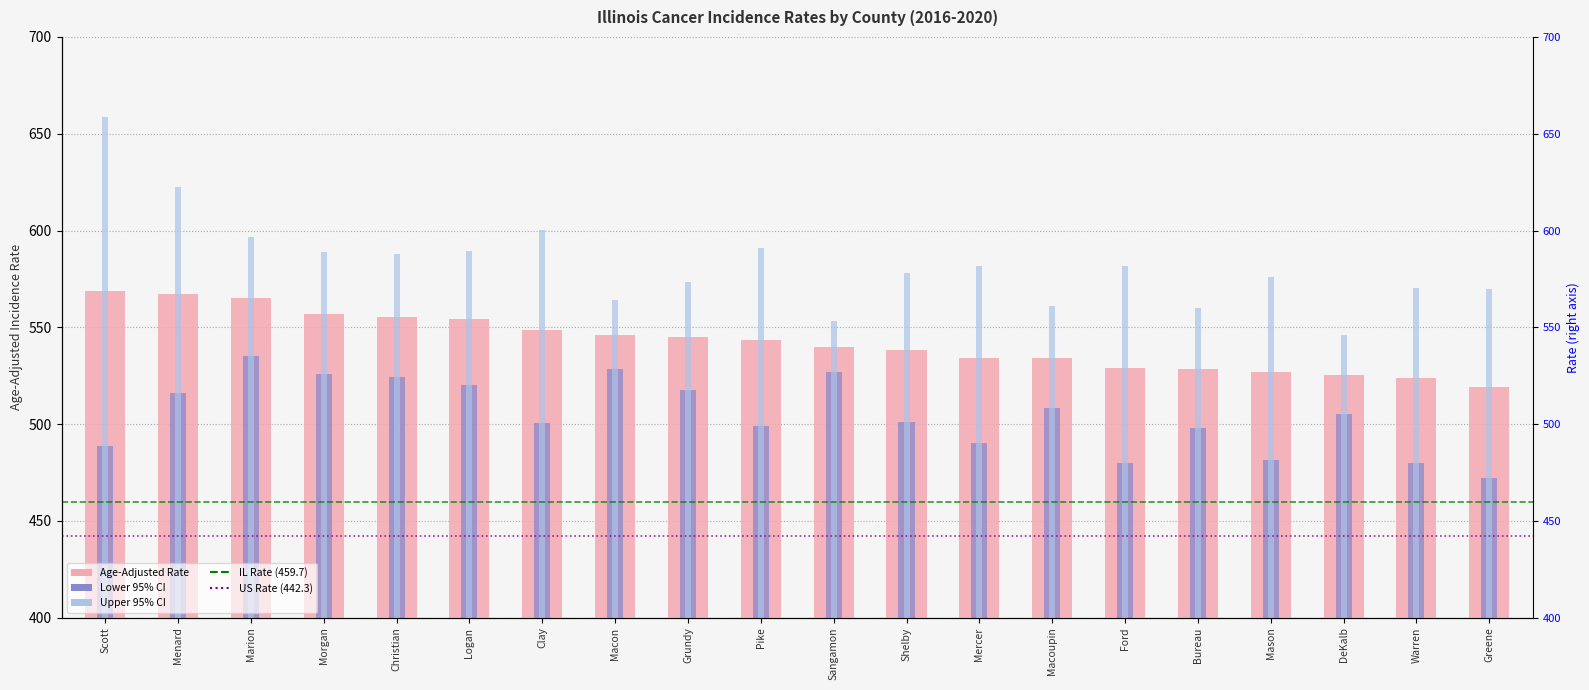

What is the total value across all series at Warren?

1573.9